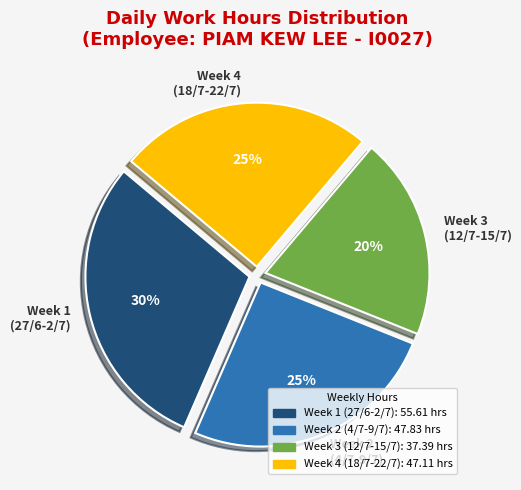

How many segments does this pie chart have?

4